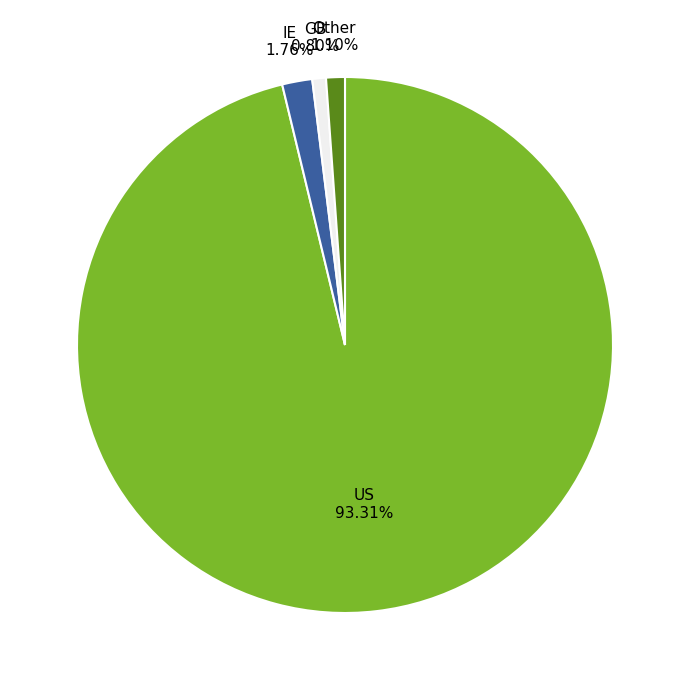

Is there any slice that represents more than half of the pie?

Yes